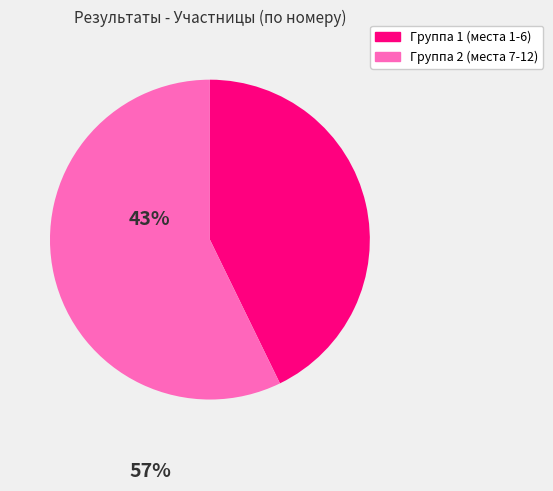

Combined, do Группа 2 (места 7-12) and Группа 1 (места 1-6) account for over 50%?

Yes